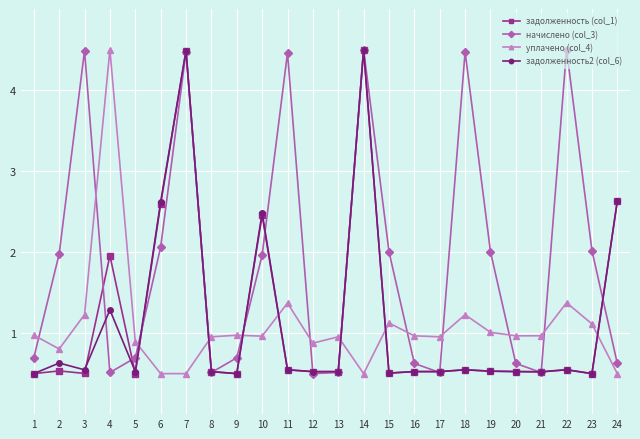

True or false: начислено (col_3) has a value of 1.1 at 5.

False